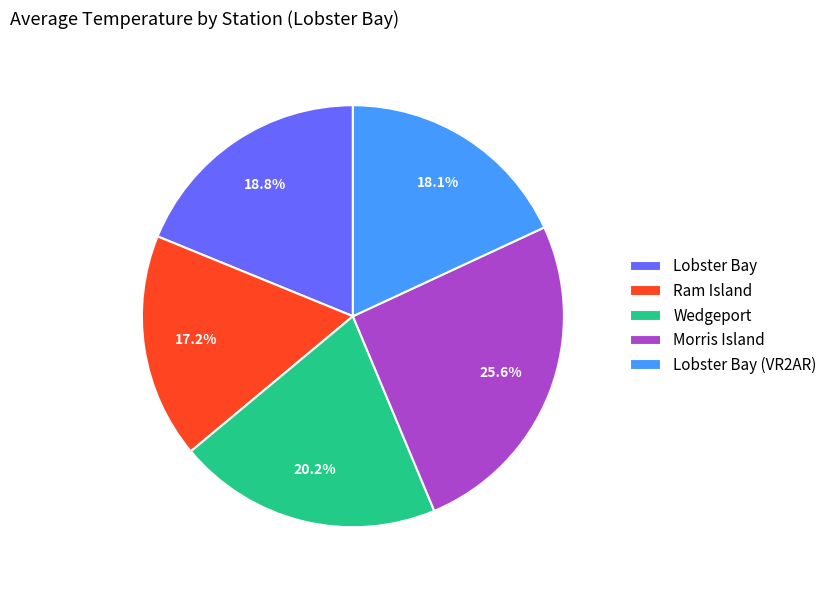

Which category has the biggest portion of the pie?

Morris Island